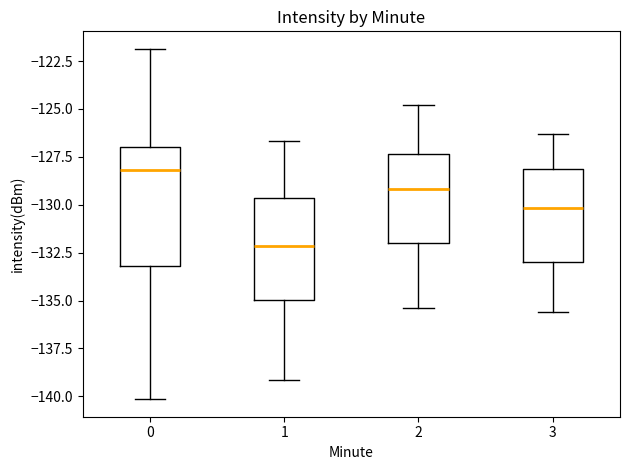

Where does the upper whisker of the box at x = 0 end on the y-axis? The values are not printed on the chart, so give them approximately, as read against the axis.

-122.0